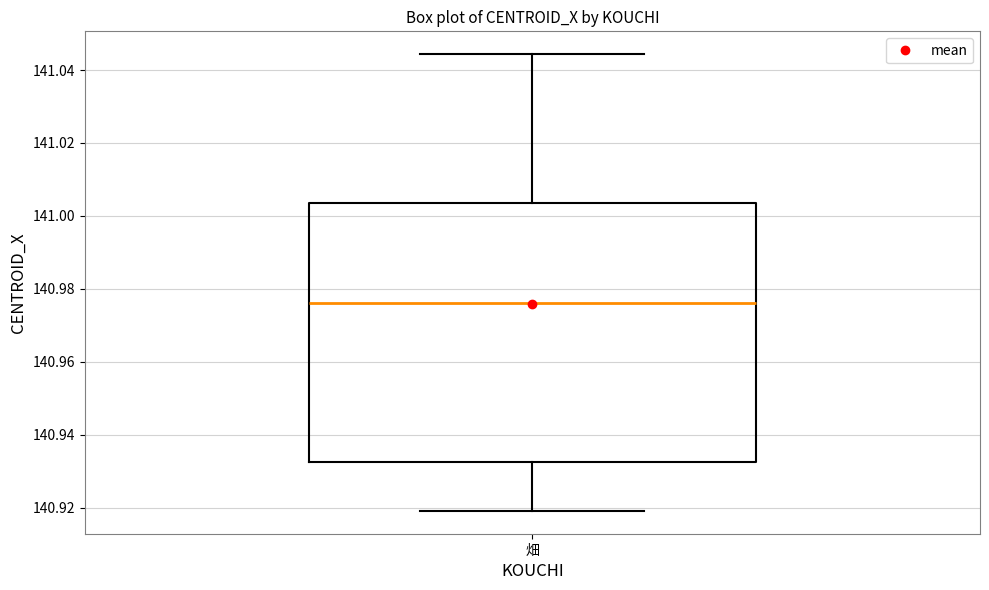

Transcribe this box plot: give where the median line is, the range the box spans, and where the two whiskers end, as read against the y-axis. The values are not printed on the chart, so give them approximately, as read against the axis.

median 140.976, box 140.932 to 141.004, whiskers 140.920 to 141.044